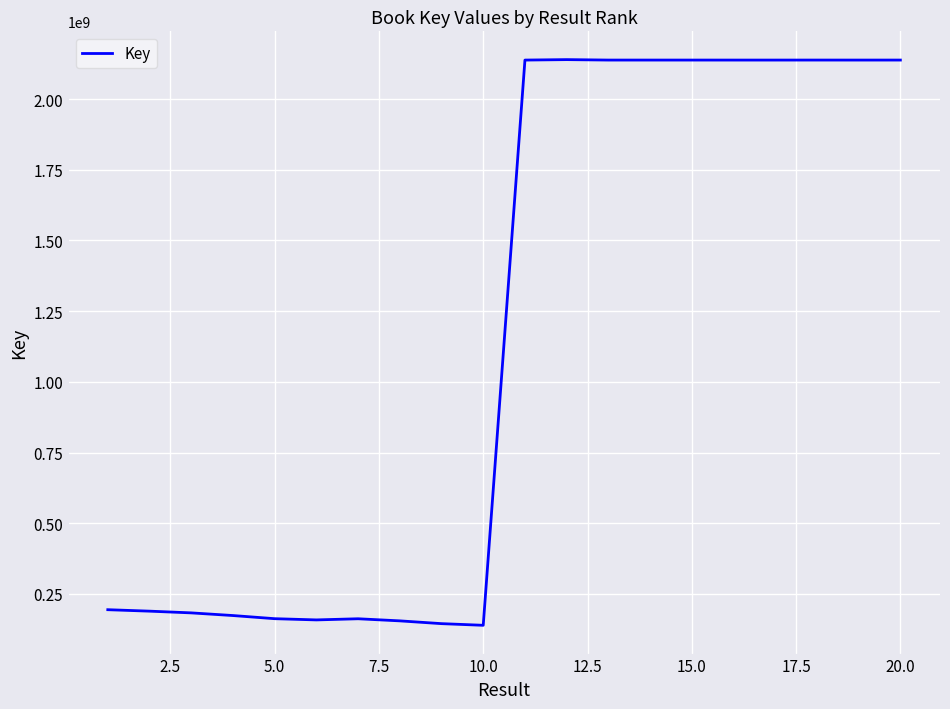

What is the smallest value displayed?

139175045